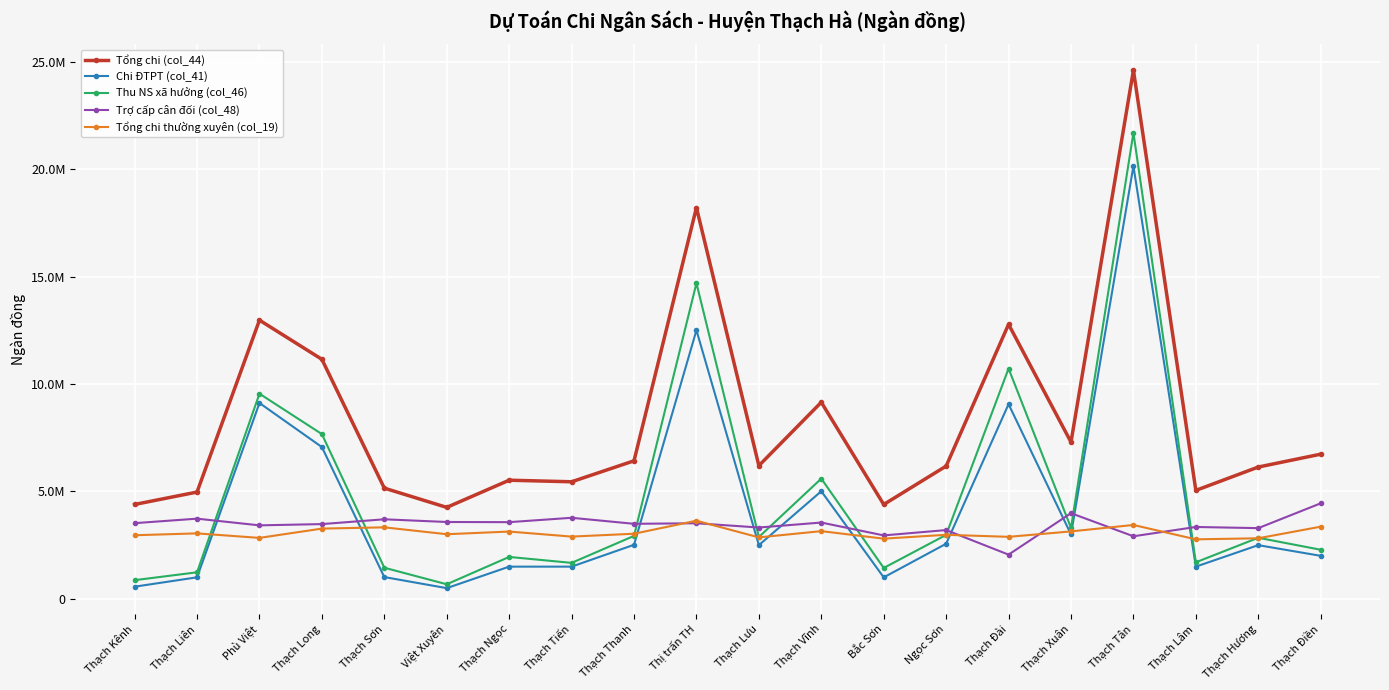

Reading right to left, extract all data points from this chart.

Tổng chi (col_44): 6732970.0	6134875.0	5048465.0	24597359.0	7294203.0	12775529.0	6179262.0	4391812.0	9148638.0	6198211.0	18208191.0	6424666.0	5448794.0	5521970.0	4257155.0	5152993.0	11146632.0	12968157.0	4970035.0	4393454.0
Chi ĐTPT (col_41): 2003000.0	2500000.0	1500000.0	20140100.0	3000000.0	9060000.0	2566000.0	1000150.0	5009000.0	2500000.0	12500000.0	2516500.0	1500000.0	1500090.0	500000.0	1015000.0	7063760.0	9114000.0	1003000.0	567500.0
Thu NS xã hưởng (col_46): 2286400.0	2843000.0	1702900.0	21684100.0	3306300.0	10717000.0	2977500.0	1438450.0	5596500.0	2877800.0	14689600.0	2931600.0	1675500.0	1951990.0	679500.0	1449700.0	7666760.0	9547000.0	1237300.0	870300.0
Trợ cấp cân đối (col_48): 4446570.0	3291875.0	3345565.0	2913259.0	3987903.0	2058529.0	3201762.0	2953362.0	3552138.0	3320411.0	3518591.0	3493066.0	3773294.0	3569980.0	3577655.0	3703293.0	3479872.0	3421157.0	3732735.0	3523154.0
Tổng chi thường xuyên (col_19): 3359599.2	2819895.8	2770428.3	3438877.8	3139893.6	2886972.6	2981936.8	2801901.4	3151760.5	2861226.9	3638020.4	3031208.7	2898228.5	3132556.1	3008639.2	3328753.5	3270582.0	2837935.3	3047937.1	2961143.1